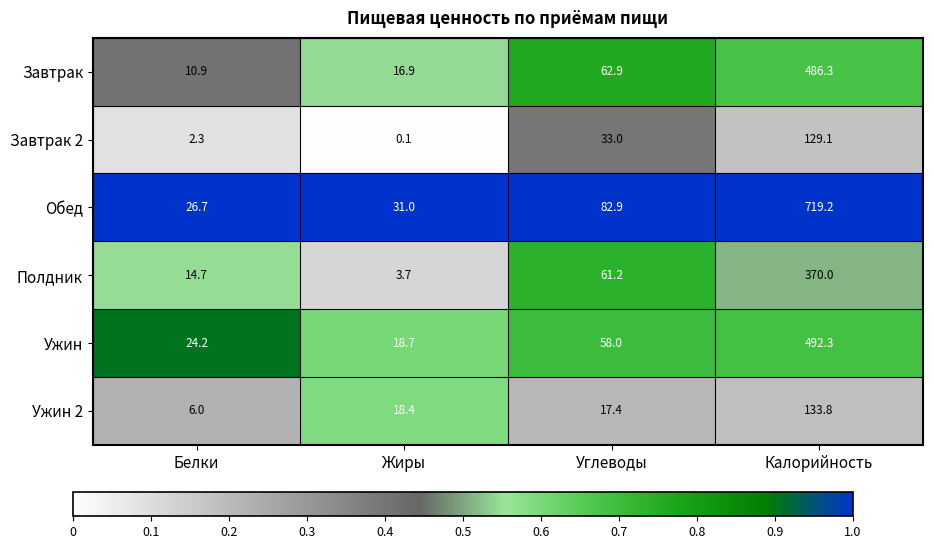

Reading right to left, what are all the values shown in this chart?

Завтрак: 486.3	62.9	16.9	10.9
Завтрак 2: 129.1	33.0	0.1	2.3
Обед: 719.2	82.9	31.0	26.7
Полдник: 370.0	61.2	3.7	14.7
Ужин: 492.3	58.0	18.7	24.2
Ужин 2: 133.8	17.4	18.4	6.0